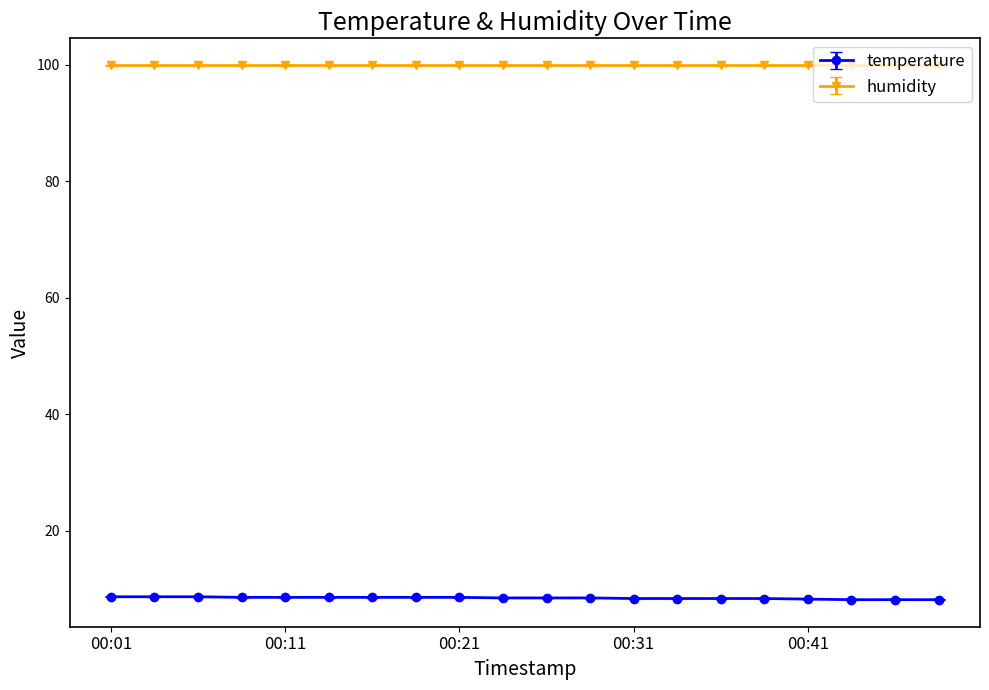

What is the value of the humidity point at the 5th from the left?

99.9